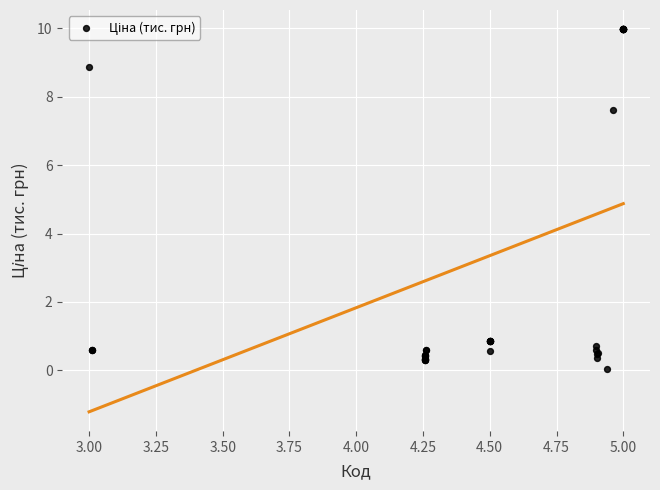

What Y value in the scatter plot is closest to 5?

7.6